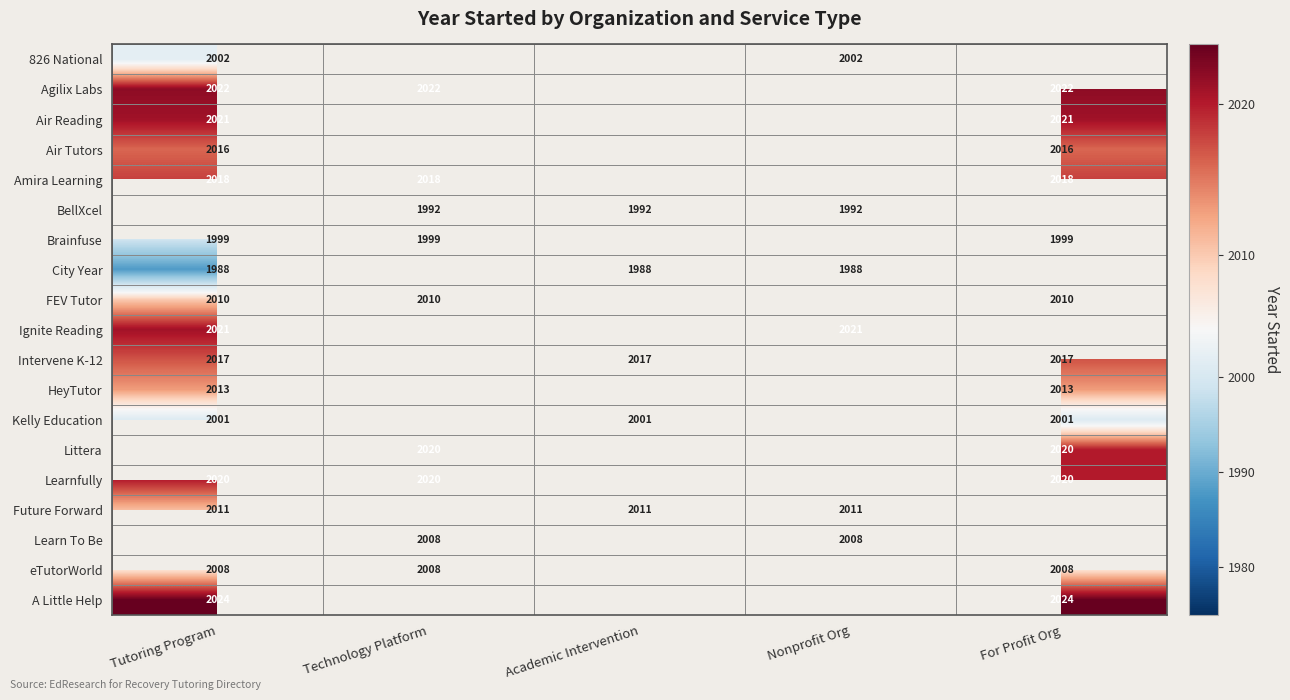

The value of Kelly Education at Academic Intervention is 1313. True or false?

False